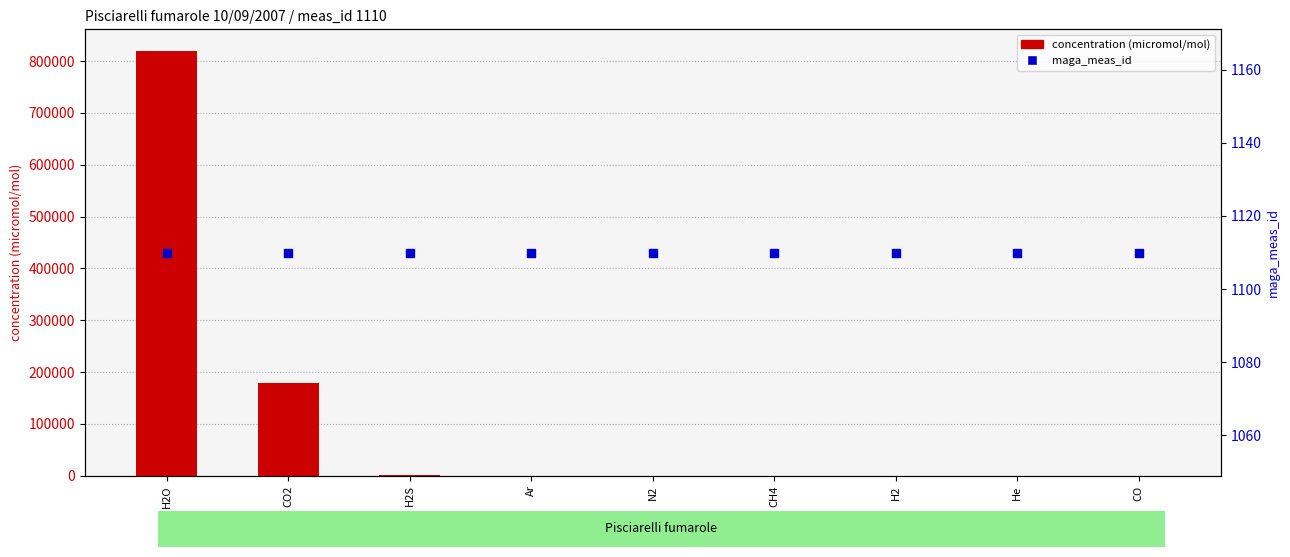

What are all the series names shown in the legend?

concentration, maga_meas_id